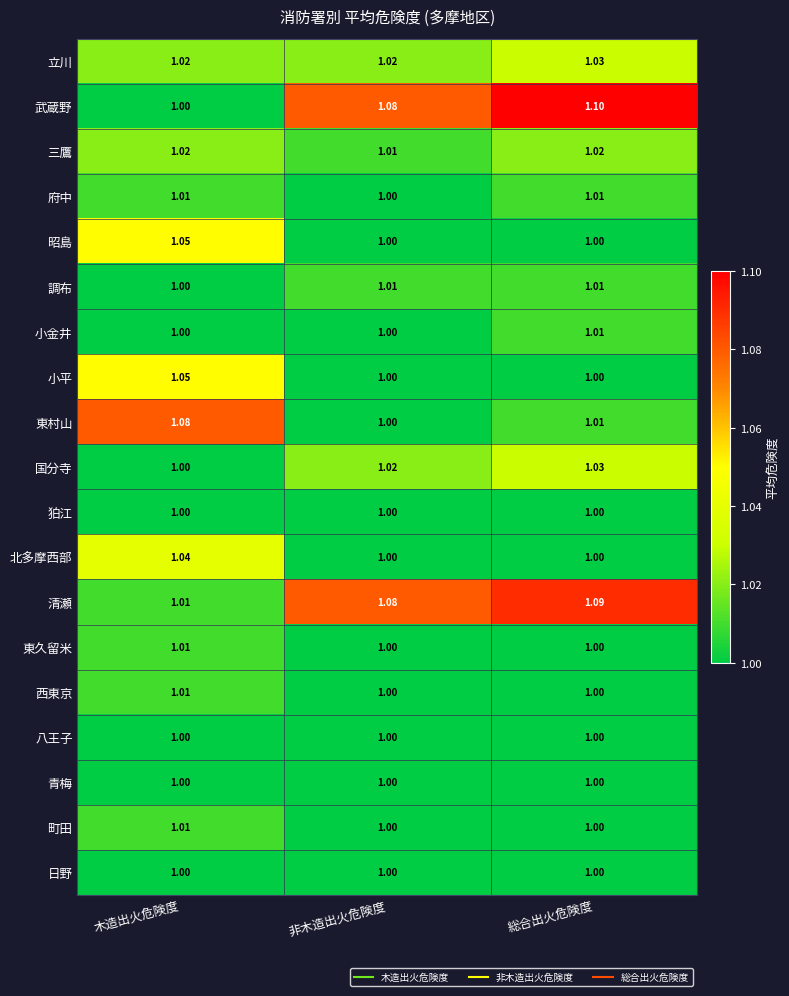

Which series has the largest range (max minus min)?

武蔵野